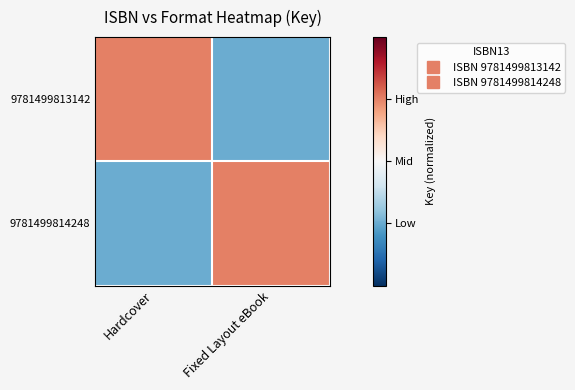

Between Hardcover and Fixed Layout eBook, which series saw the biggest shift?

9781499813142